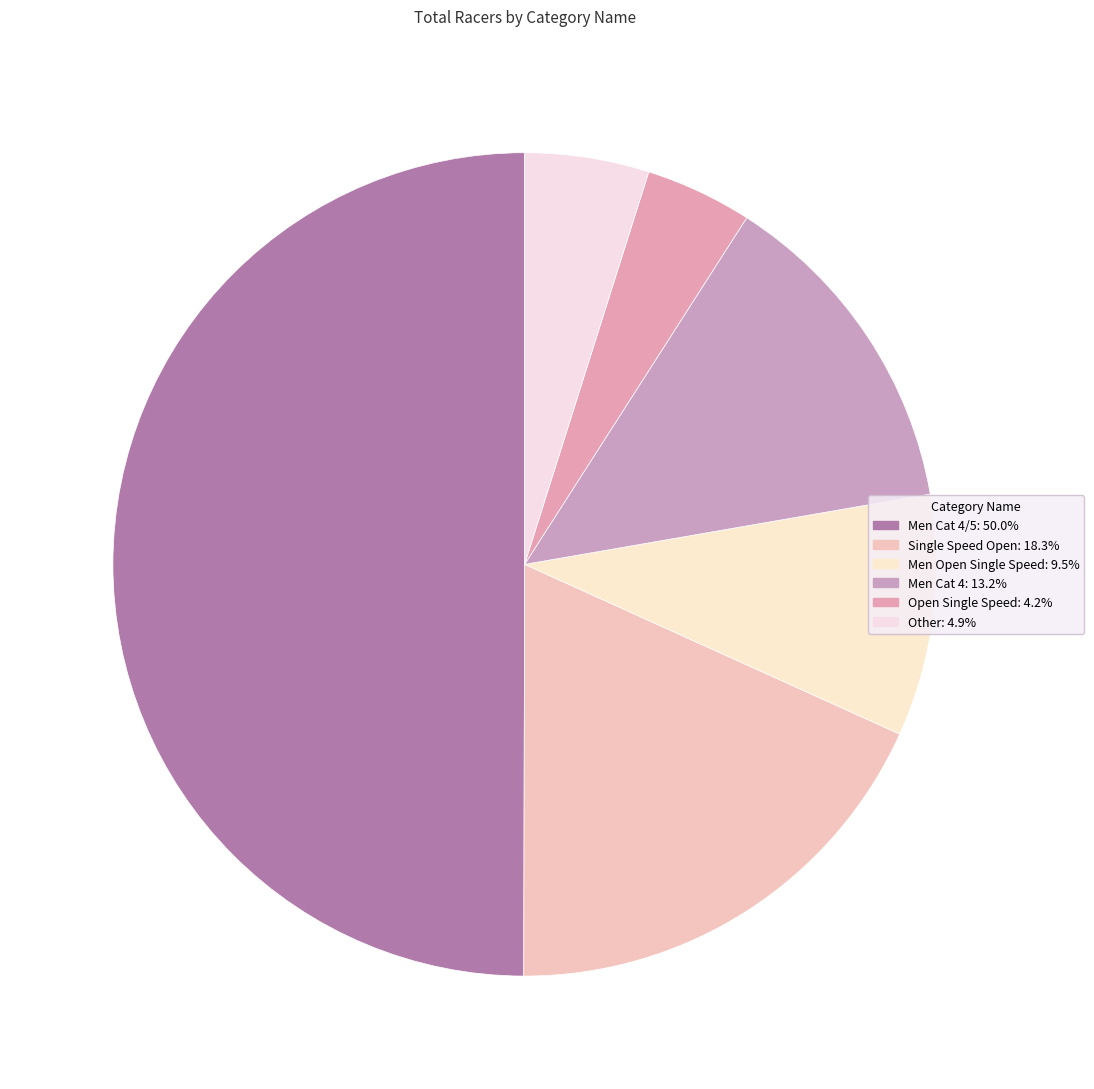

How many segments does this pie chart have?

6